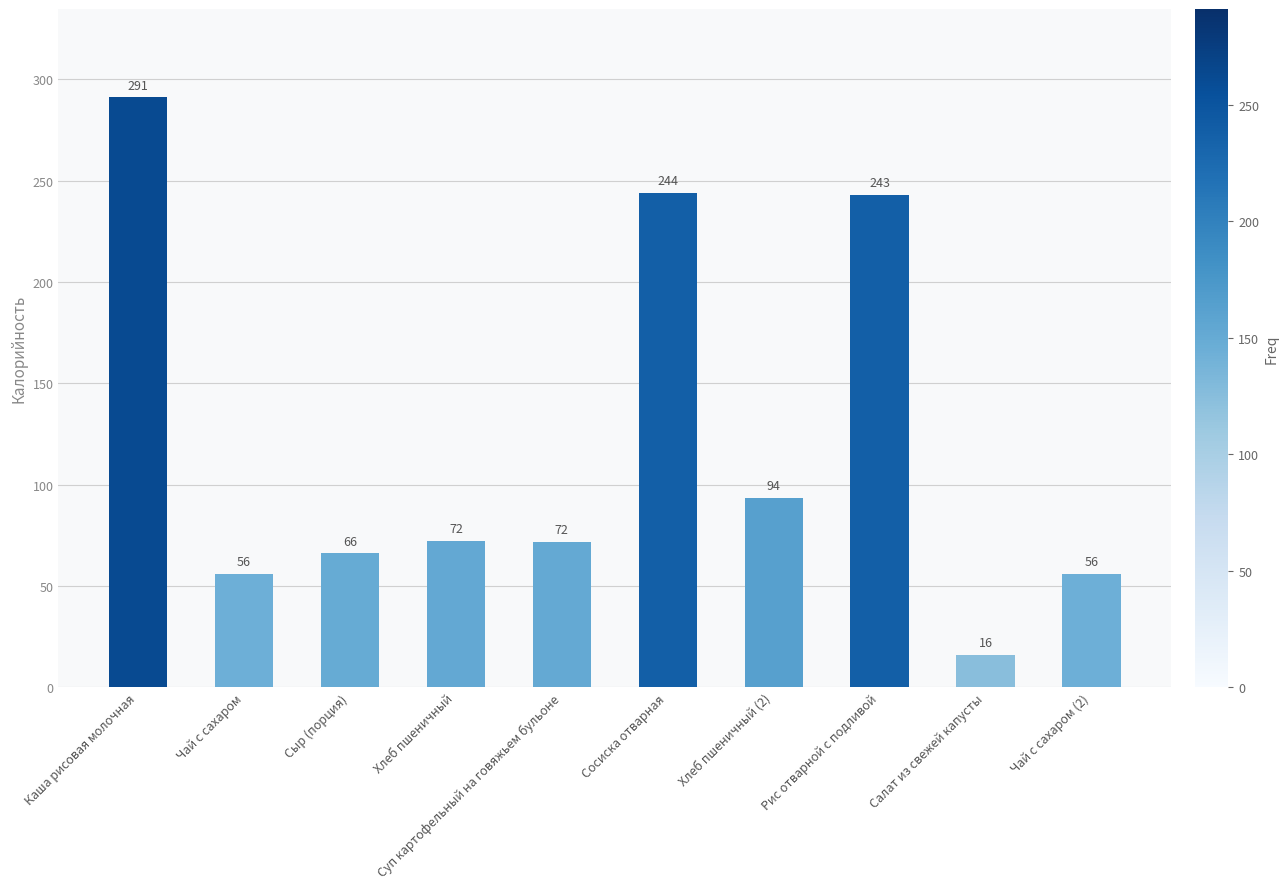

Which has a higher value, Хлеб пшеничный or Салат из свежей капусты?

Хлеб пшеничный